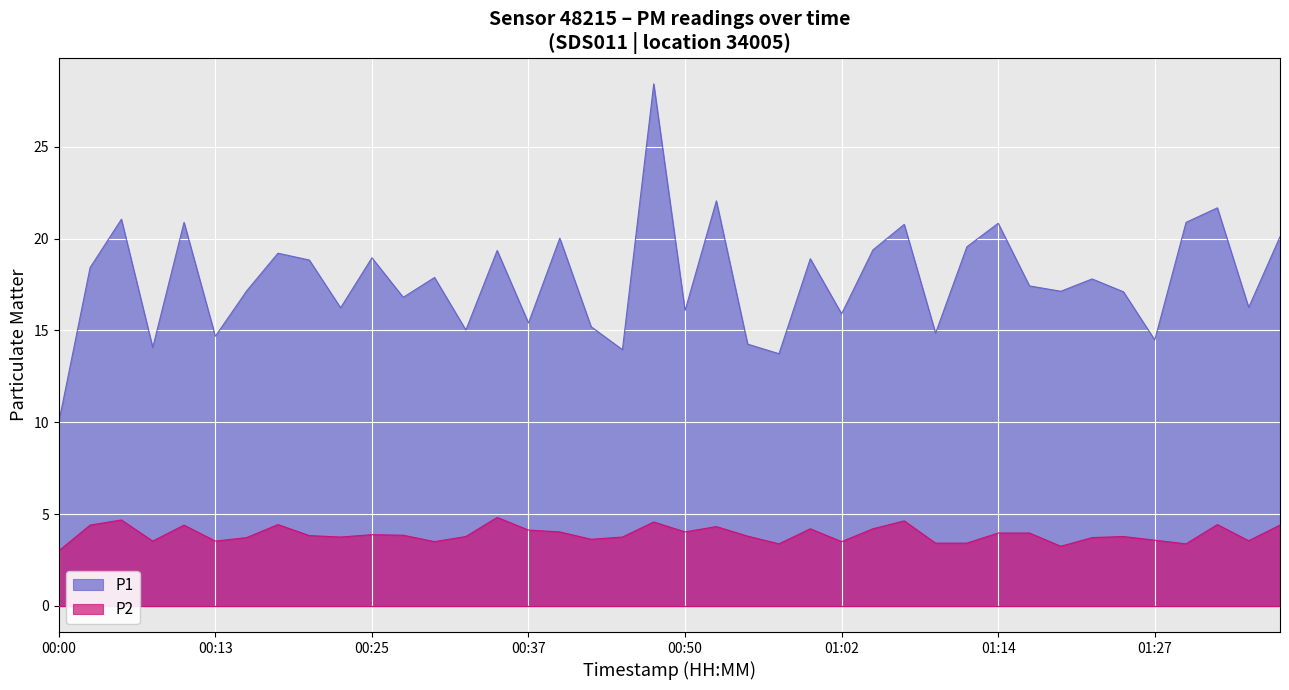

What is the total value across all series at 01:14?

24.8